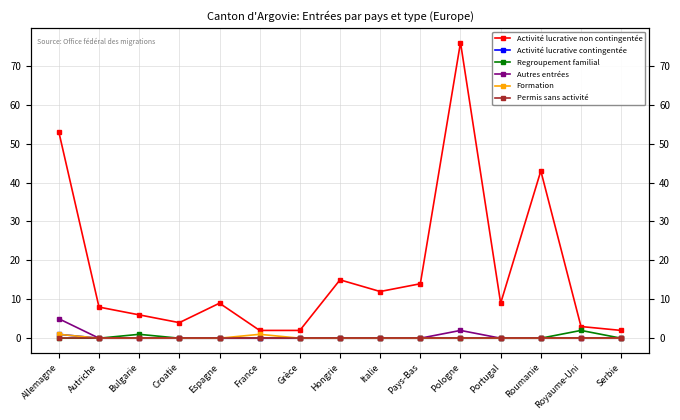

What is the label of the 13th point from the right?

Bulgarie